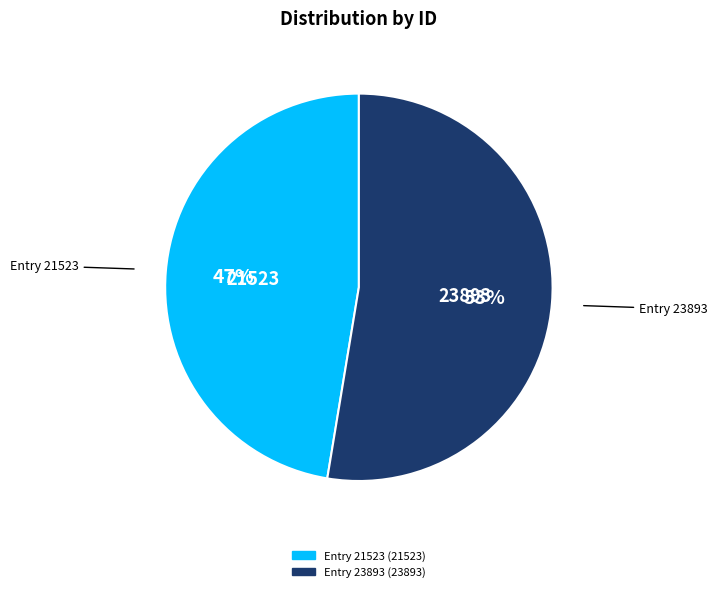

To the nearest percent, what is the average slice percentage?

50%